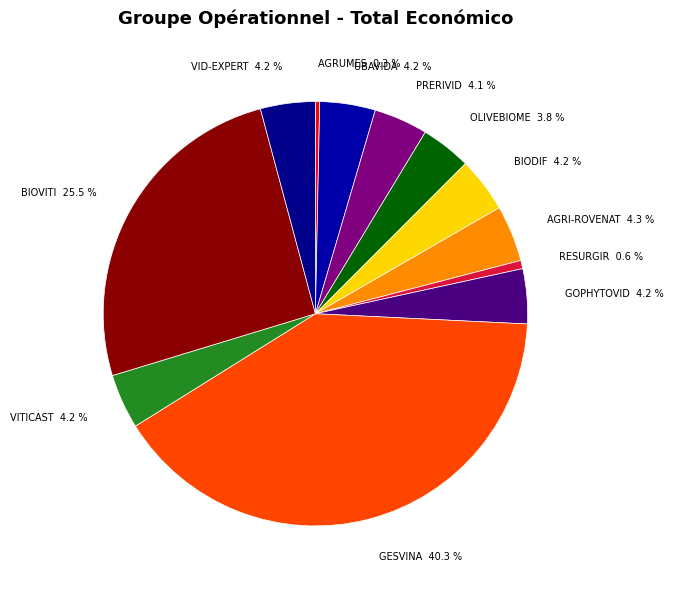

What is the ratio of the value at OLIVEBIOME 3.8 % to the value at AGRUMES 0.3 %?

11.9